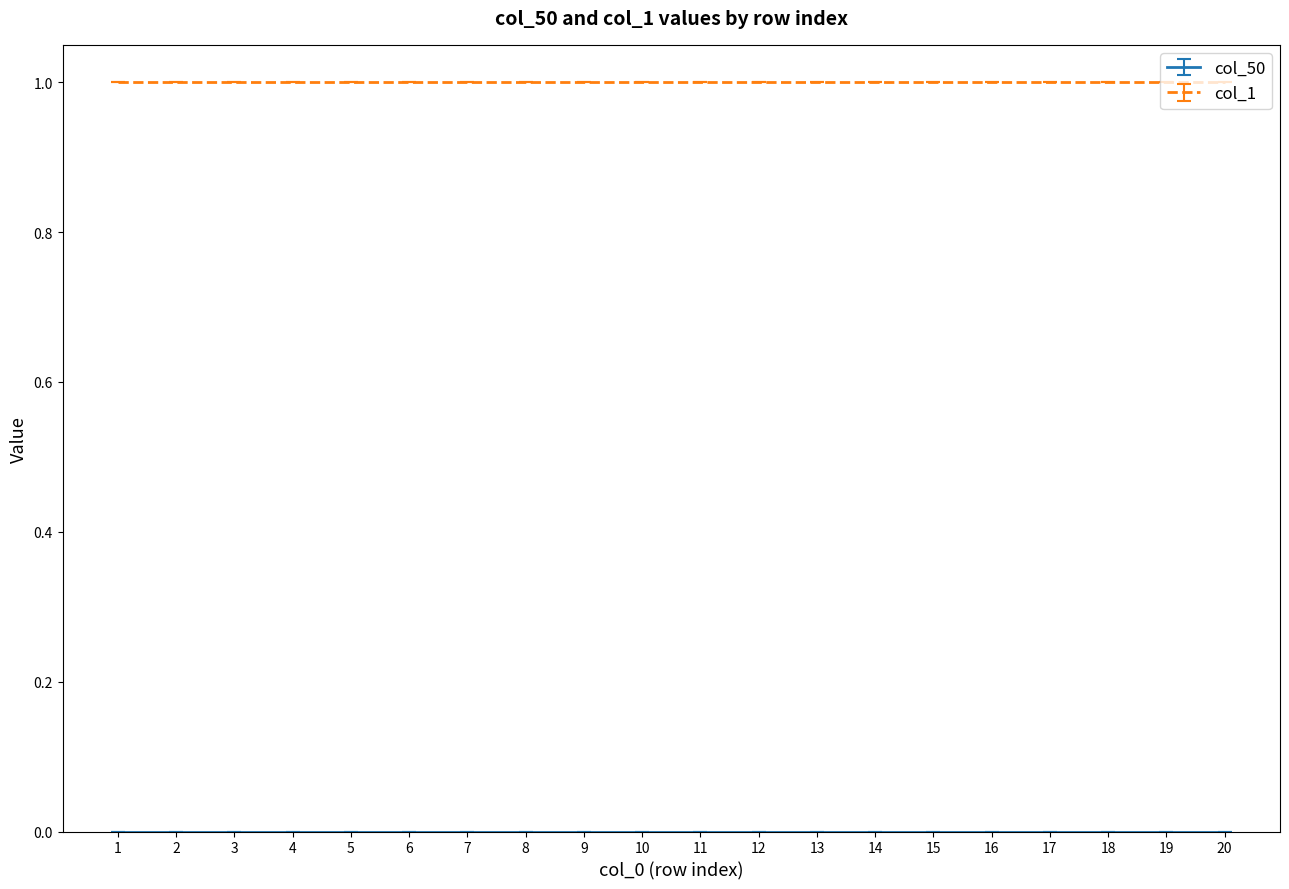

Rank the series by their average value, from lowest to highest.

col_50, col_1